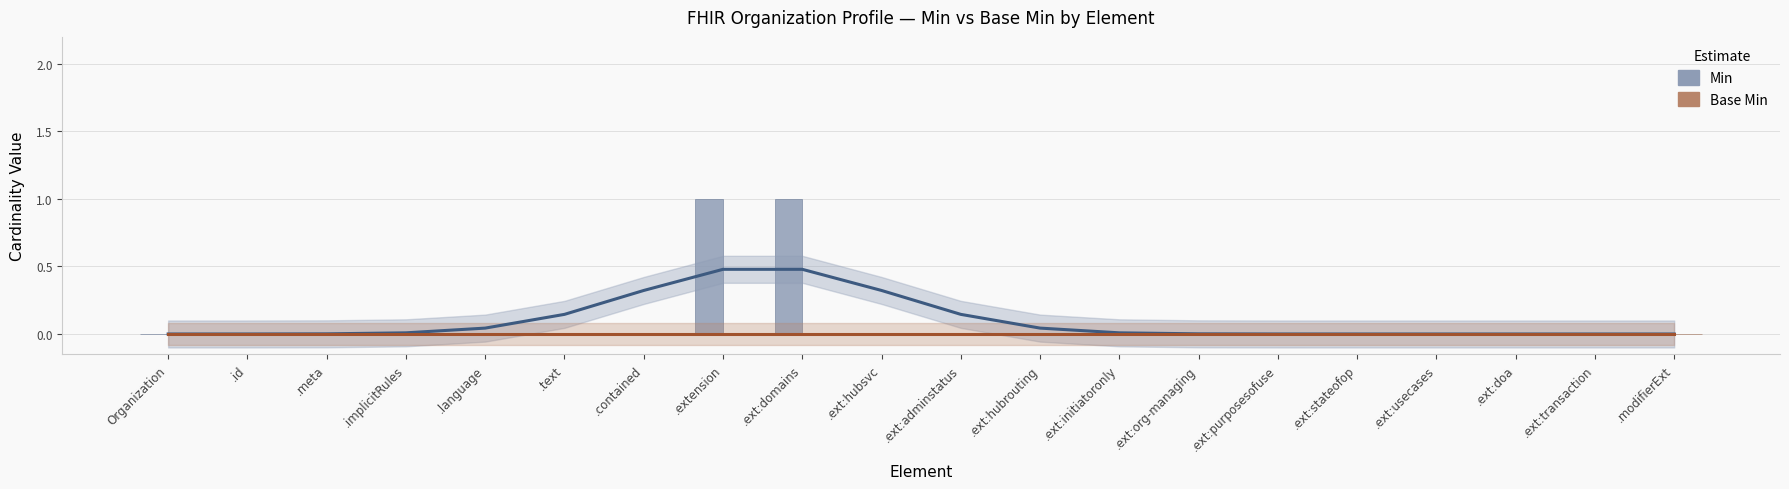

How many data points does each series have?

20